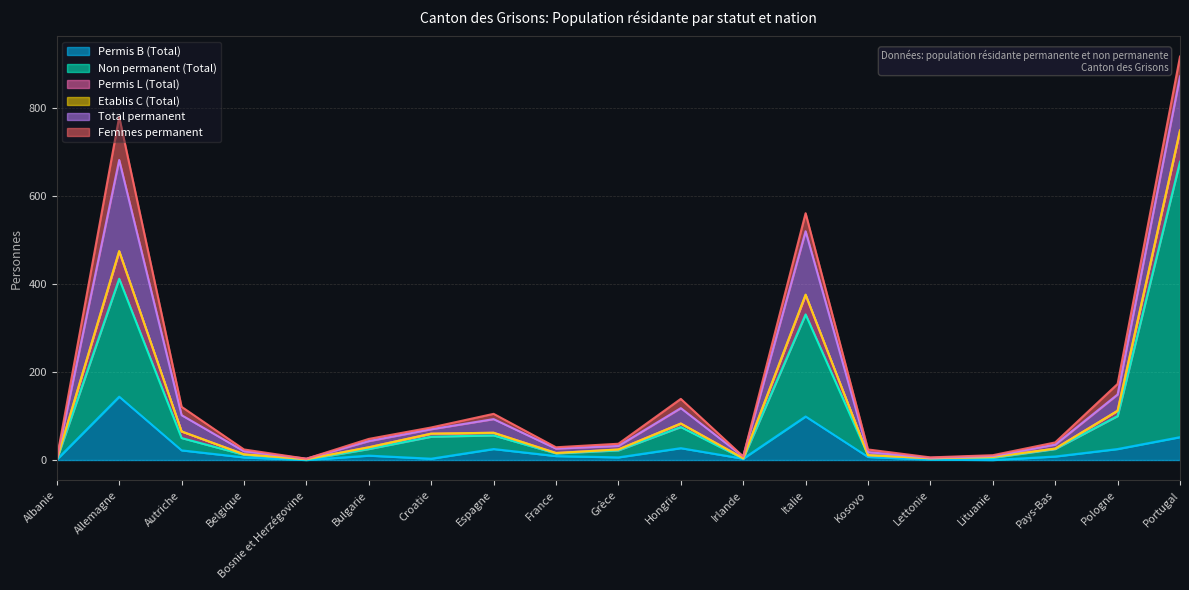

In Permis B (Total), how many points are lower than both neighbors (excluding endpoints)?

5